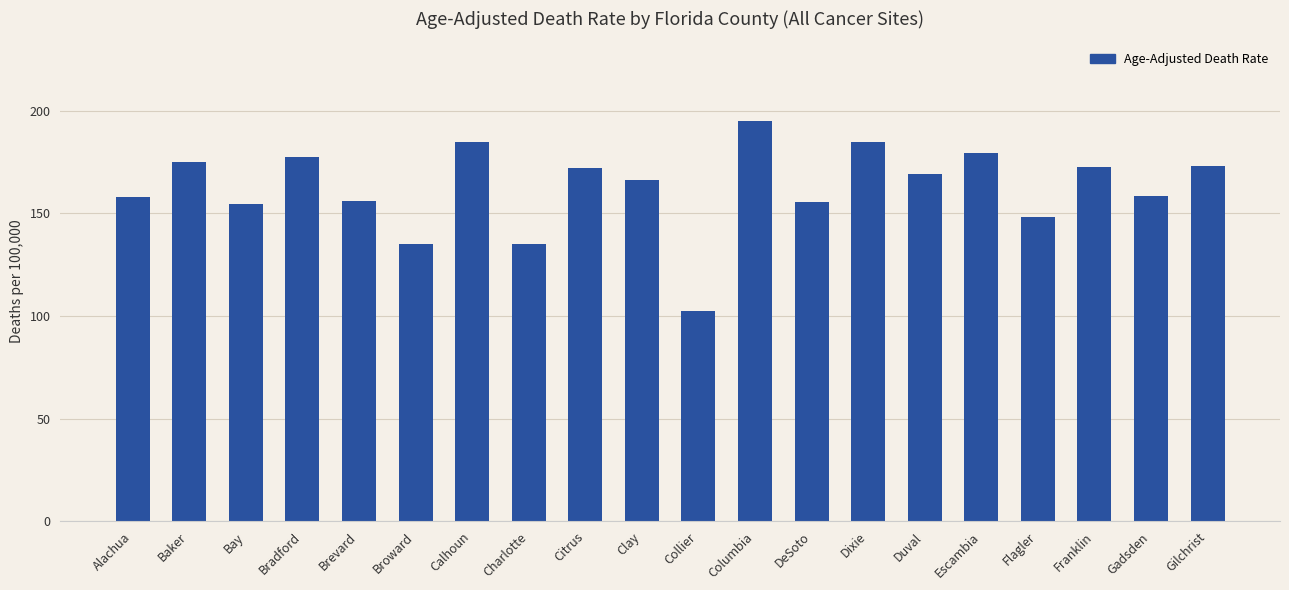

Read the value at Duval.

169.1